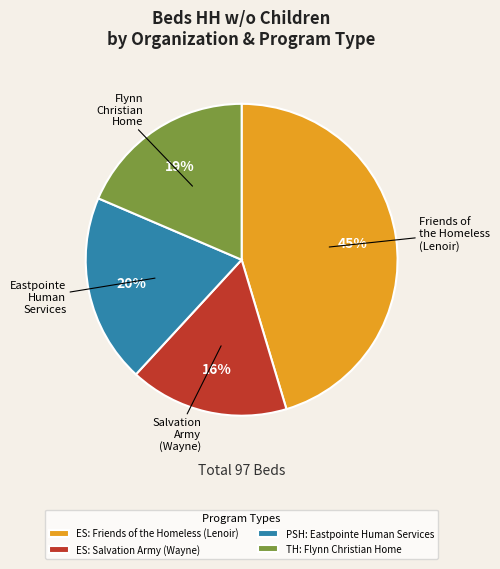

Which slice is the largest?

ES: Friends of the Homeless (Lenoir)